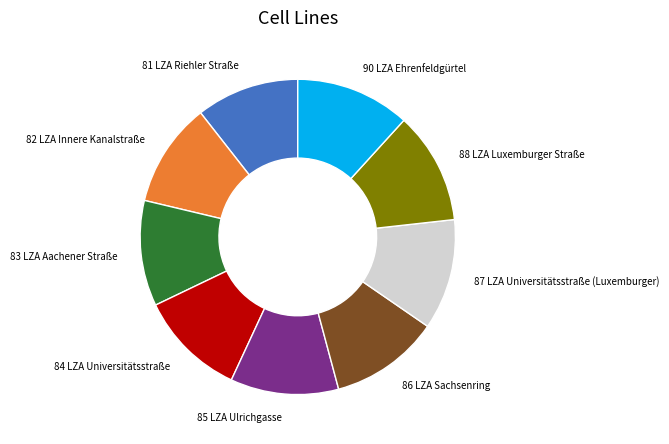

Combined, do 84 LZA Universitätsstraße and 87 LZA Universitätsstraße (Luxemburger) account for over 50%?

No